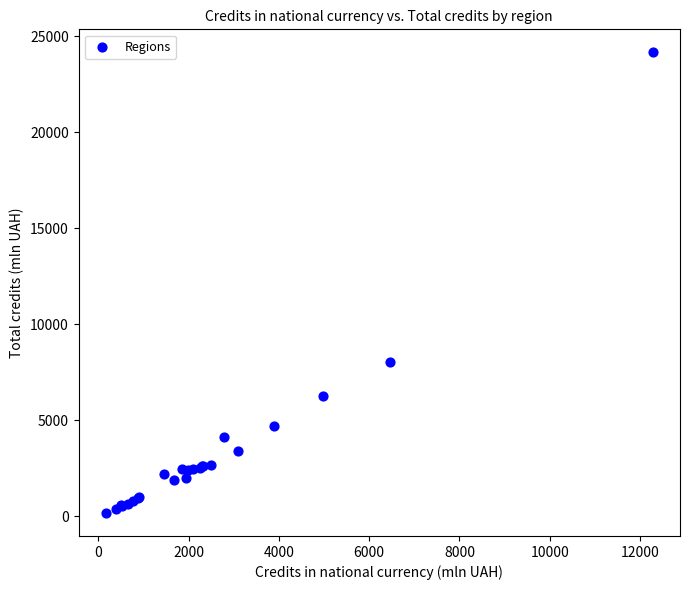

What Y value in the scatter plot is closest to 12160?

8012.0